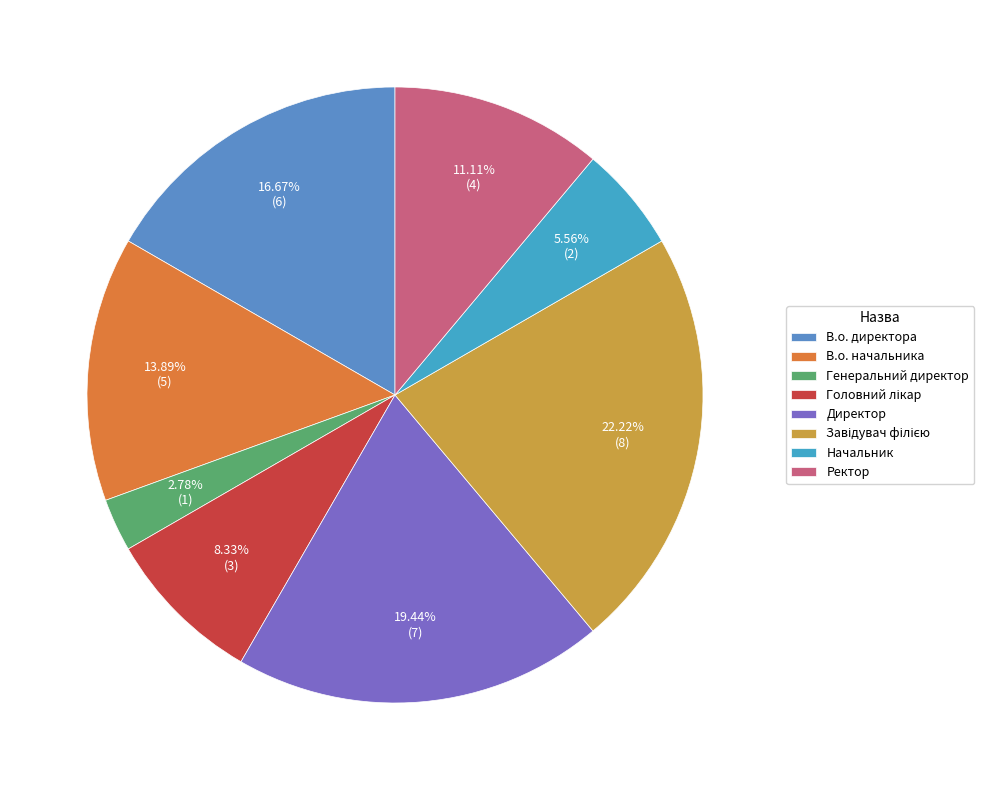

Between В.о. директора and Ректор, which is larger?

В.о. директора